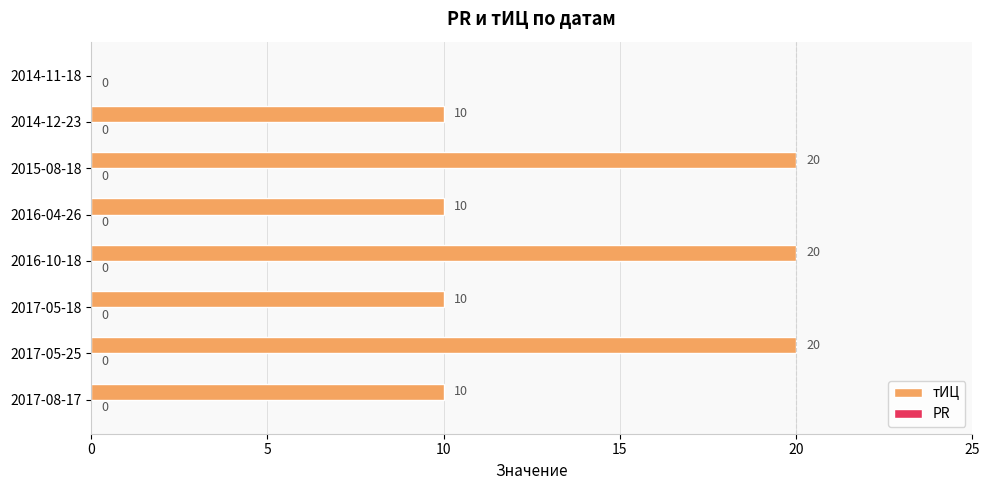

What is the sum of the values at 2017-05-18 and 2017-05-25?

30